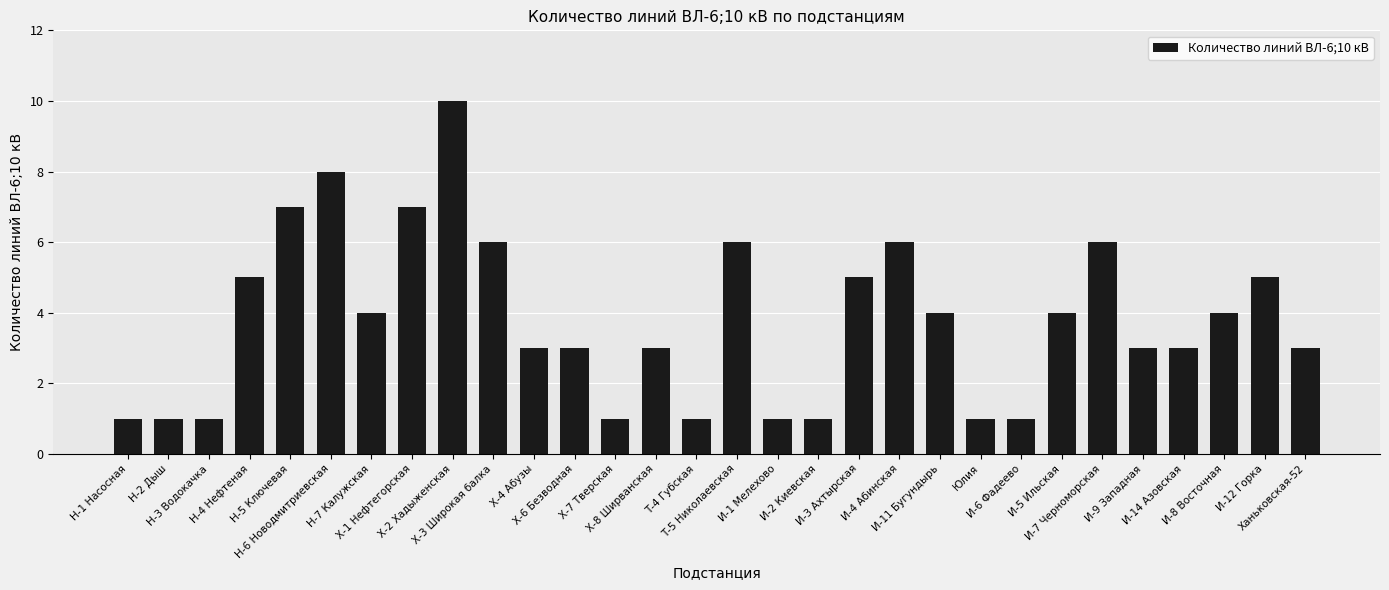

True or false: the data shows 6 at Х-3 Широкая балка.

True